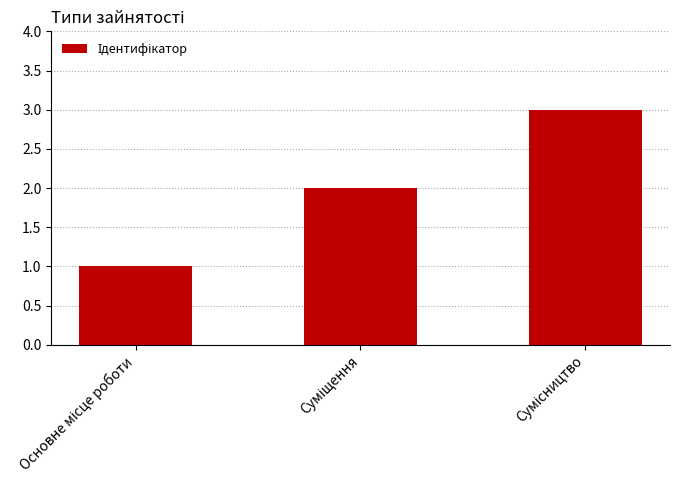

What is the sum of all values?

6